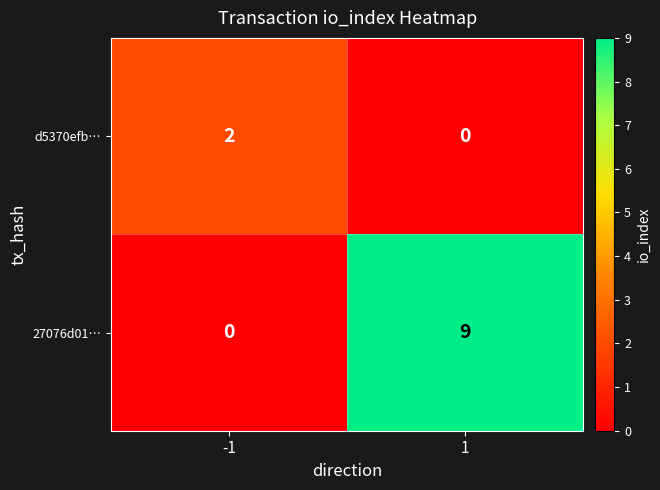

Which label corresponds to the largest value in the chart?

1